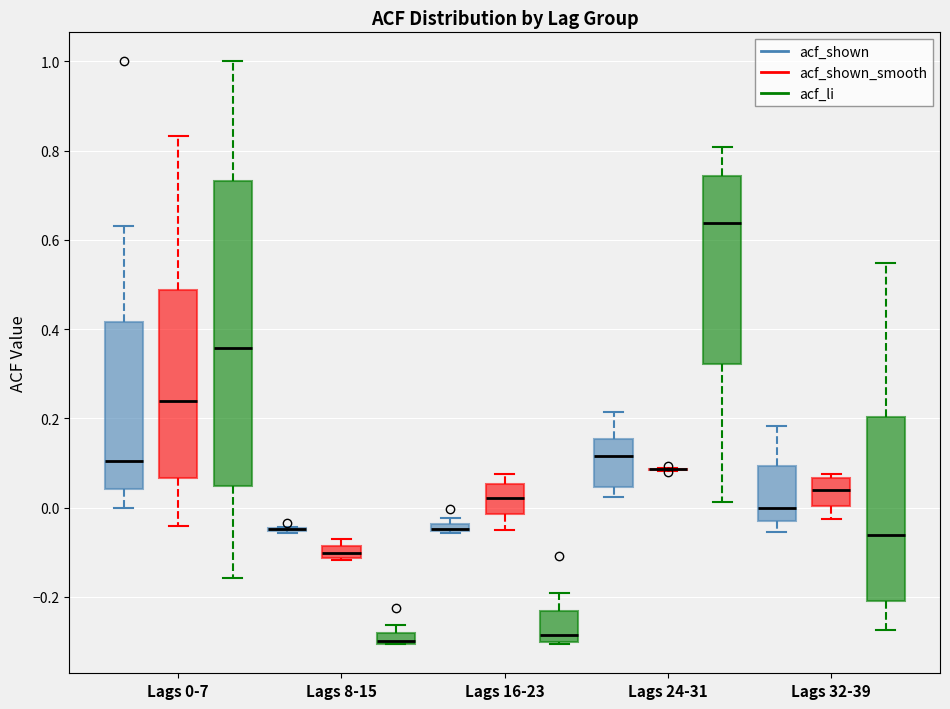

Which box is the tallest, from its lower edge to its upper edge?

Lags 0-7 (acf_li)